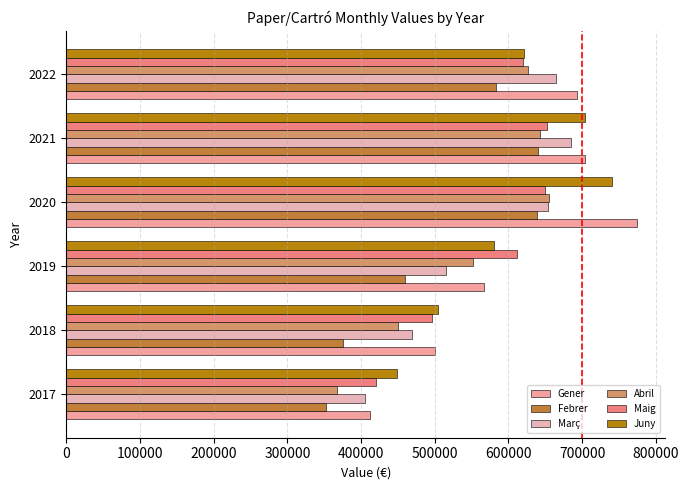

At which category is the sum across all series the highest?

2020